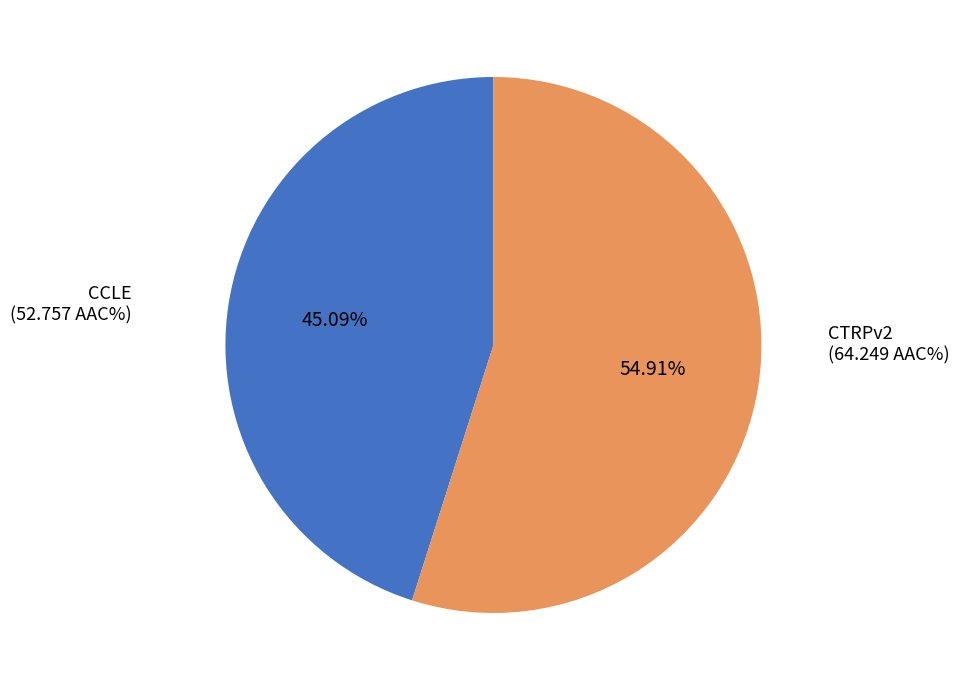

Is there any slice that represents more than half of the pie?

Yes